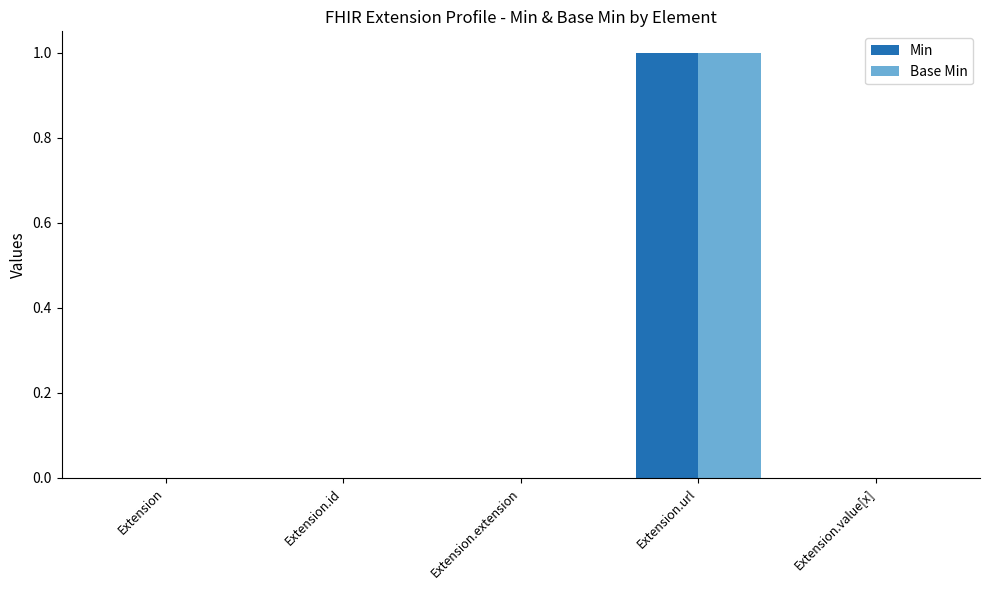

Are the bars horizontal?

No